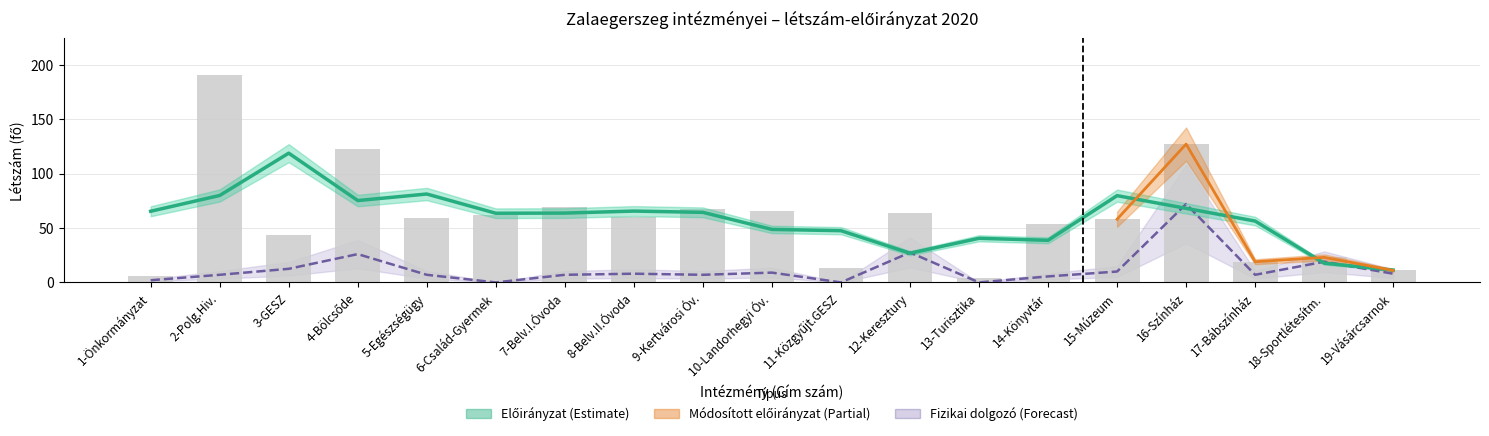

What is the spread (max minus min) of values at 4-Bölcsőde?

96.5